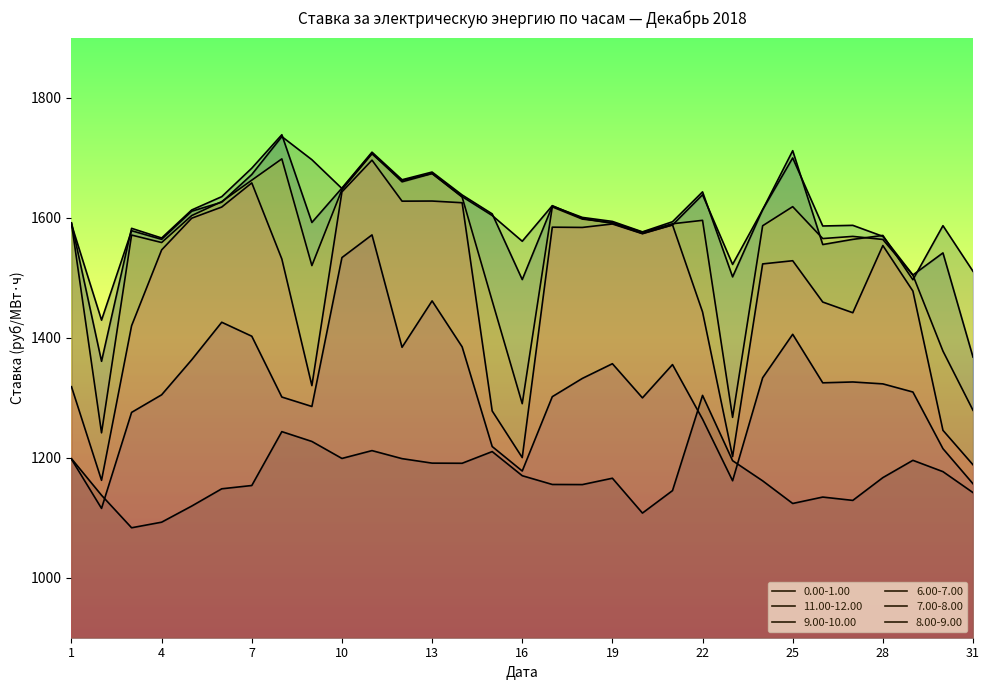

True or false: 0.00-1.00 and 11.00-12.00 intersect in this chart.

False